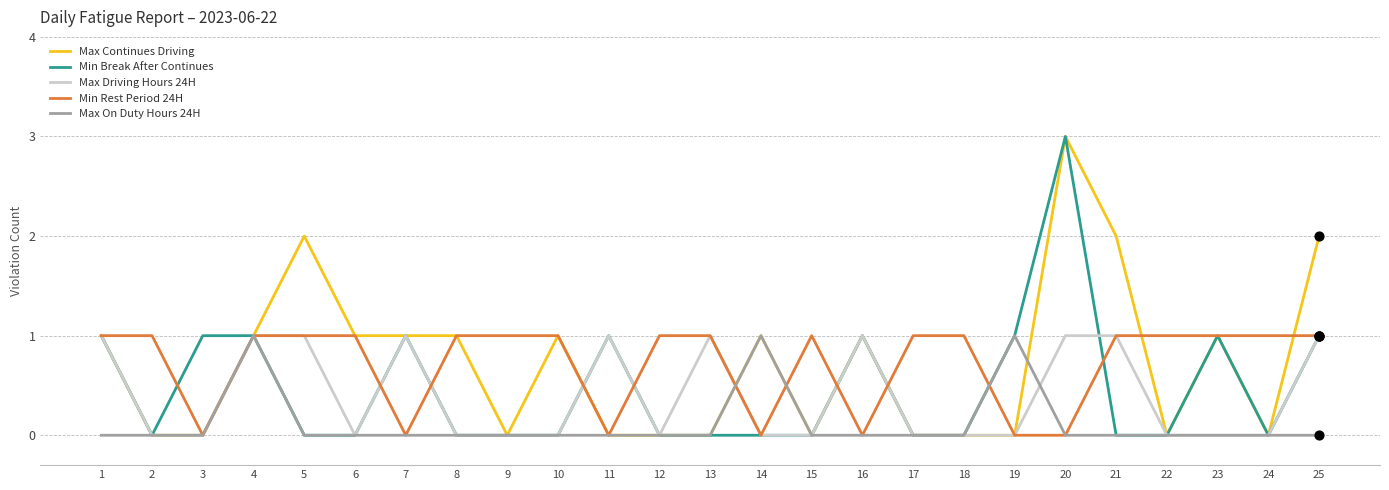

What are all the series names shown in the legend?

Max Continues Driving, Min Break After Continues, Max Driving Hours 24H, Min Rest Period 24H, Max On Duty Hours 24H